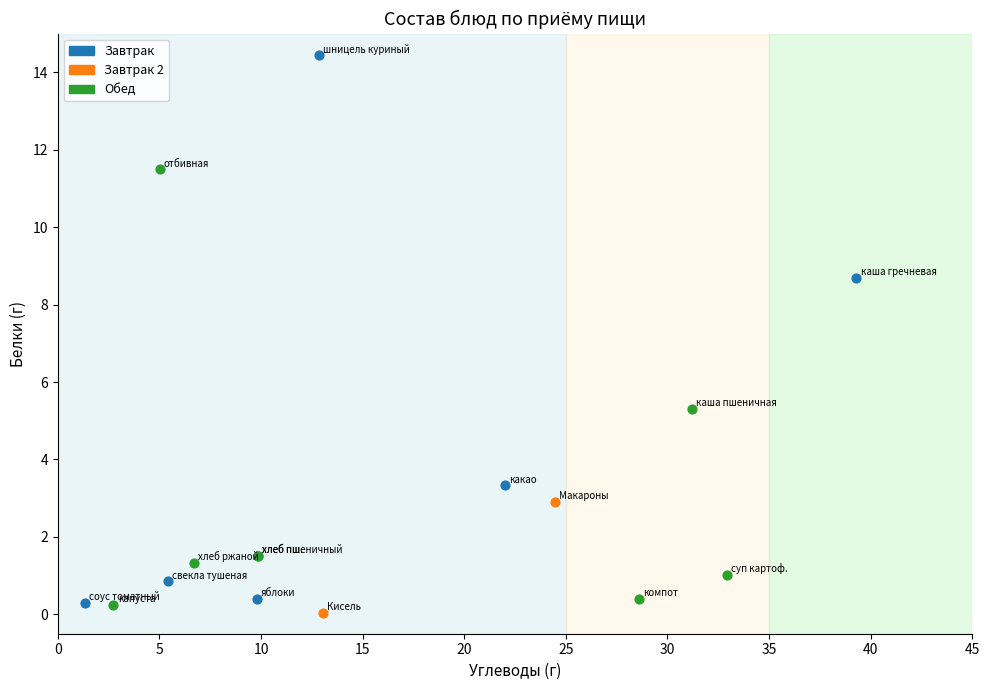

What are all the series names shown in the legend?

Завтрак, Завтрак 2, Обед